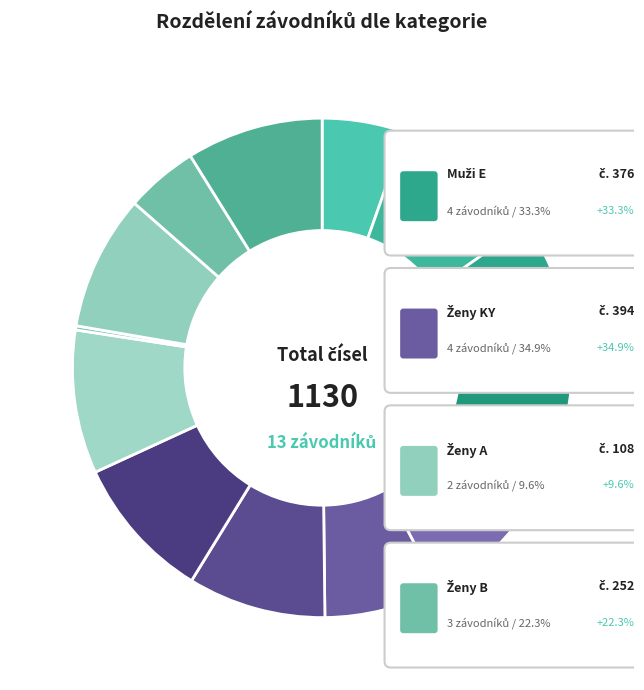

How much of the chart is everything except Daňhel Mojmír (E)?

94.6%